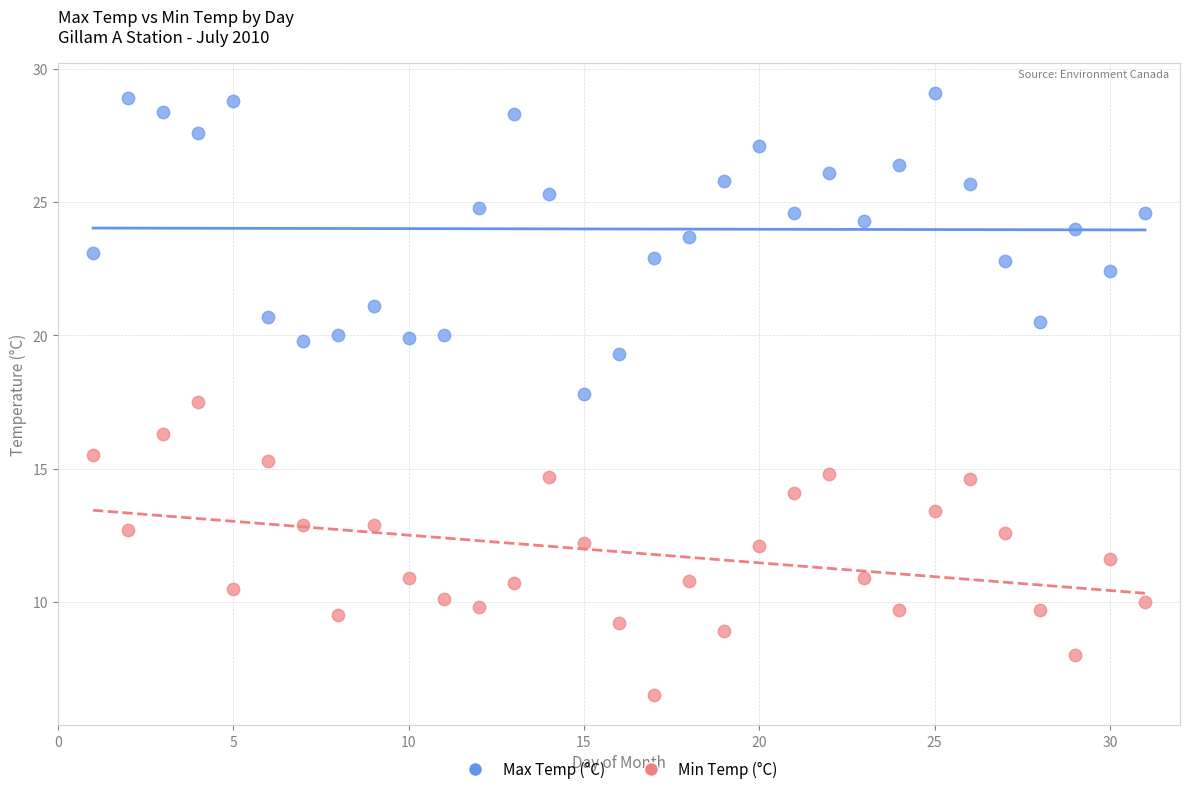

Which series contains the lowest Y value?

Min Temp (°C)